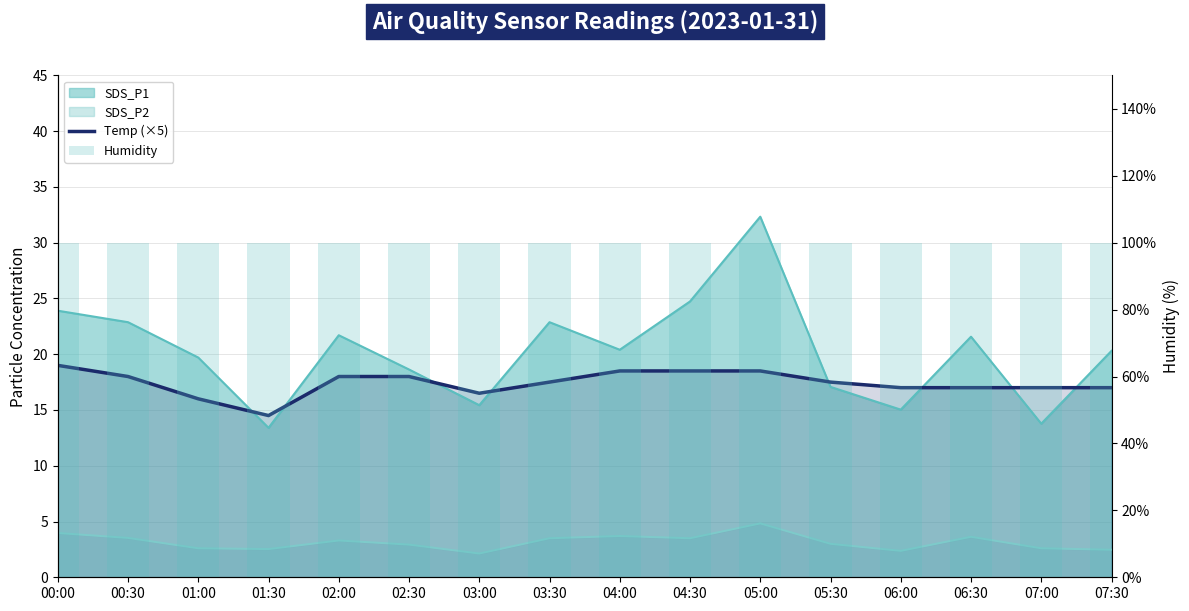

What is the difference between the maximum and minimum values in the Temp (×5) series?

4.5